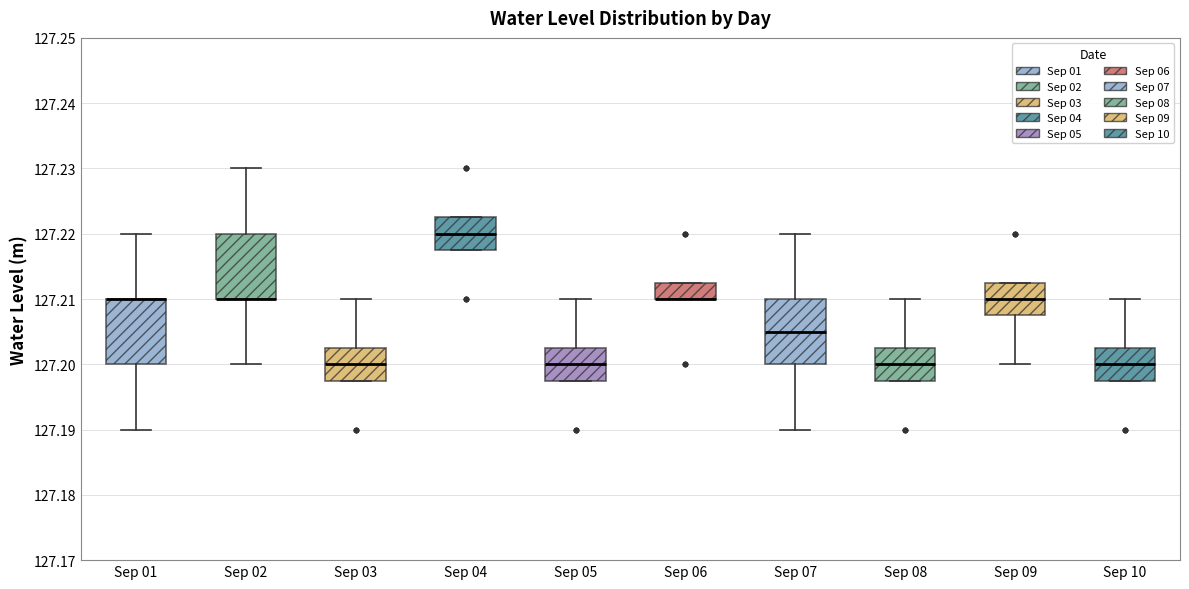

Where does the upper whisker of the box for Sep 08 end on the y-axis? The values are not printed on the chart, so give them approximately, as read against the axis.

127.210